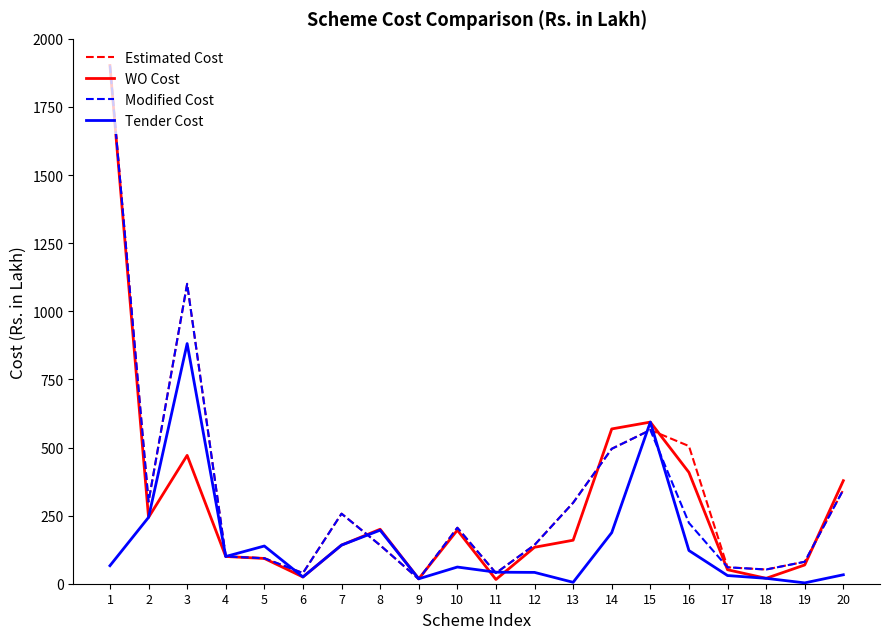

What is the difference between the WO Cost values at 10 and 18?

176.8